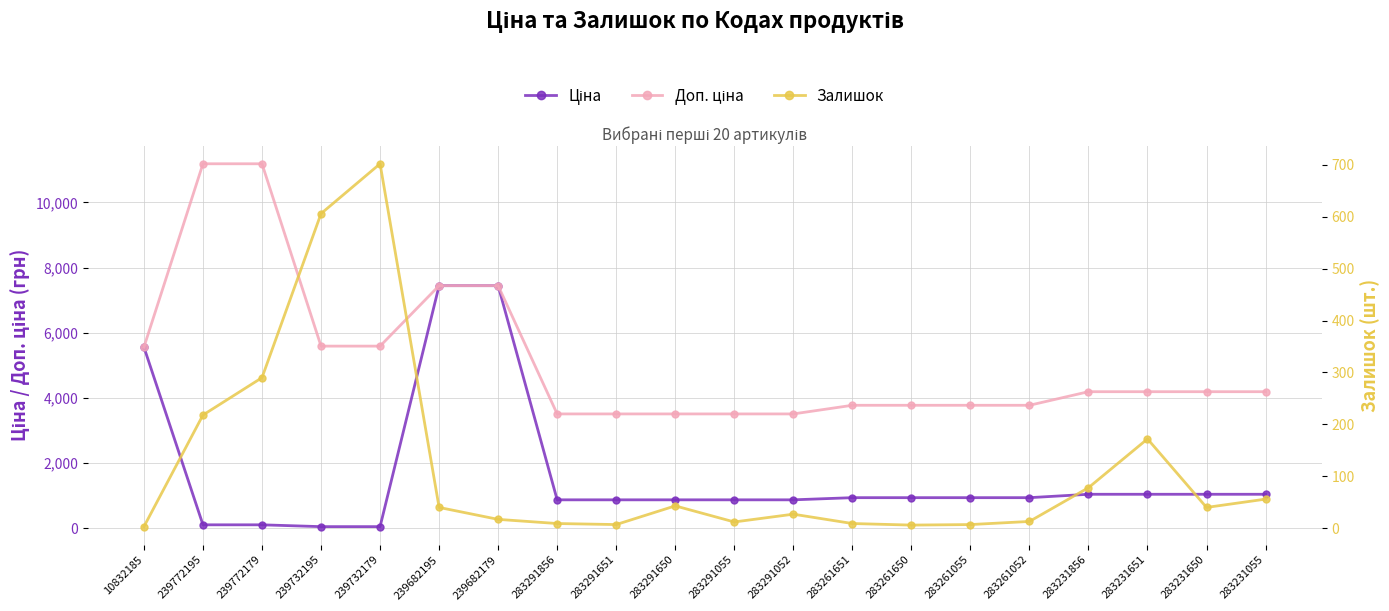

What value does the Доп. ціна series have at 283291055?

3511.9